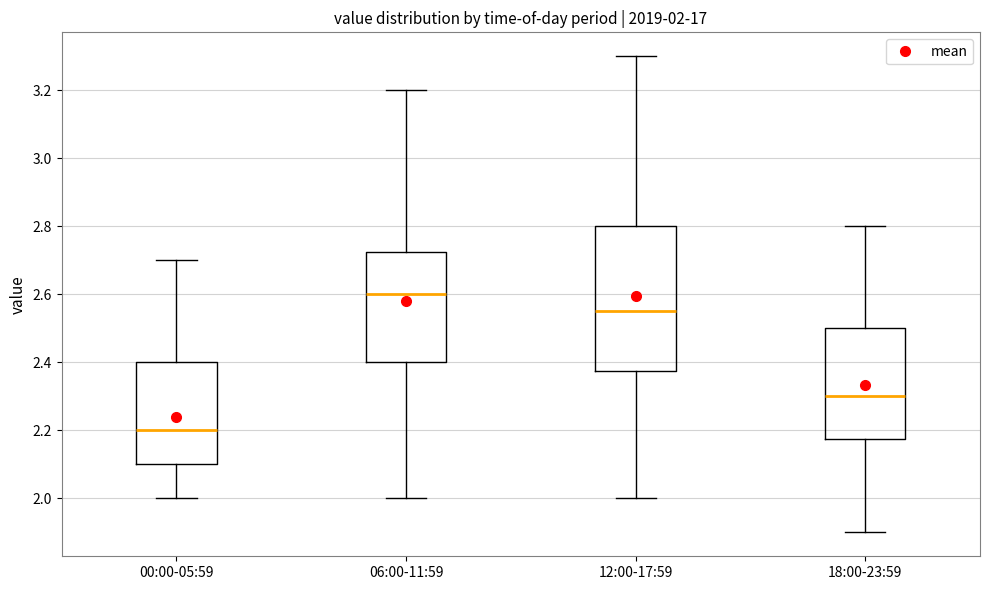

Comparing the boxes themselves (not the whiskers), which one is the tallest?

12:00-17:59